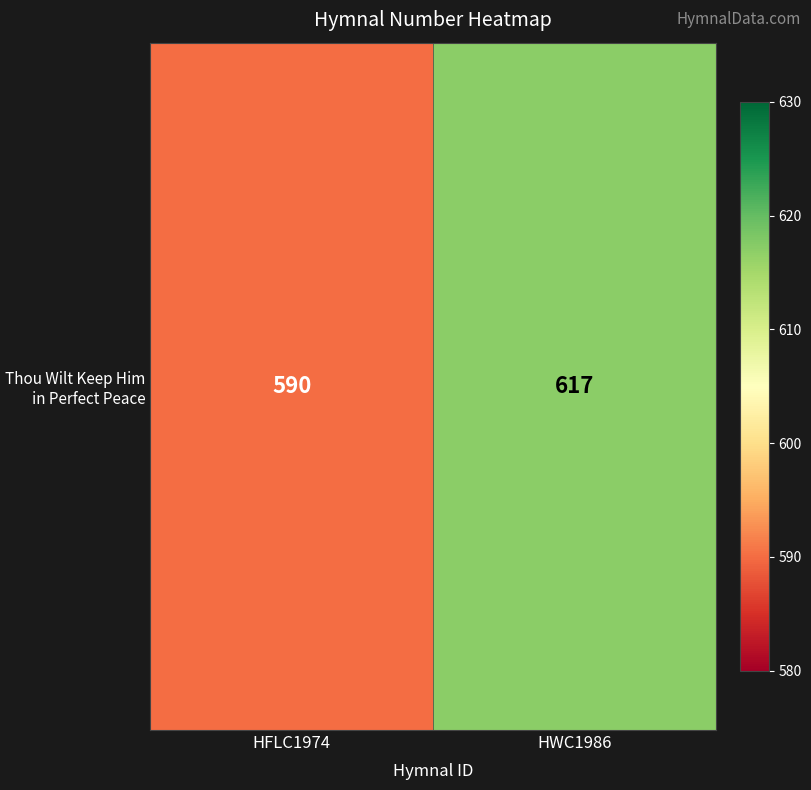

Reading left to right, transcribe all the data shown in this chart.

590	617